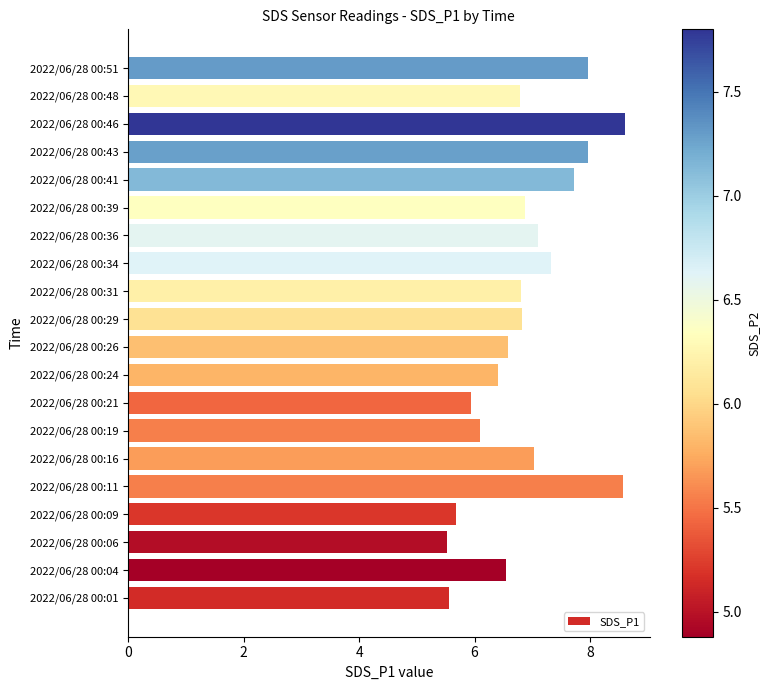

What is the difference between the maximum and minimum values?

3.1